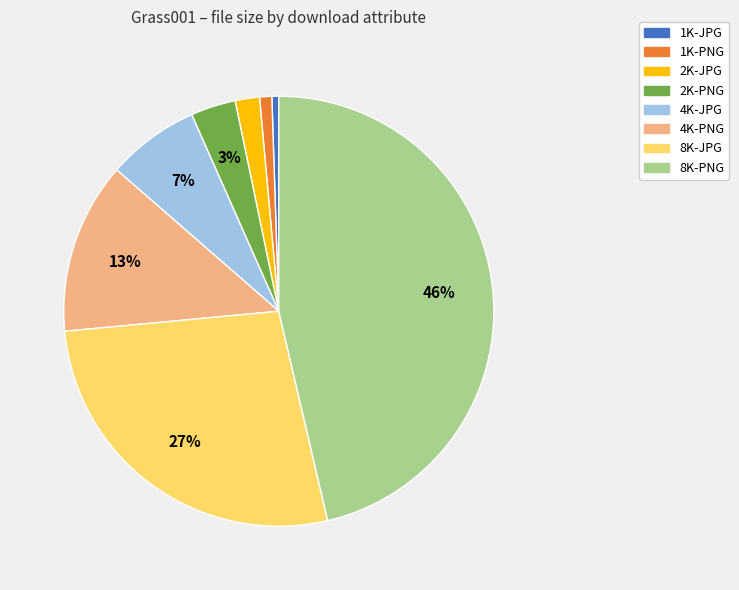

To the nearest percent, what is the average slice percentage?

12%